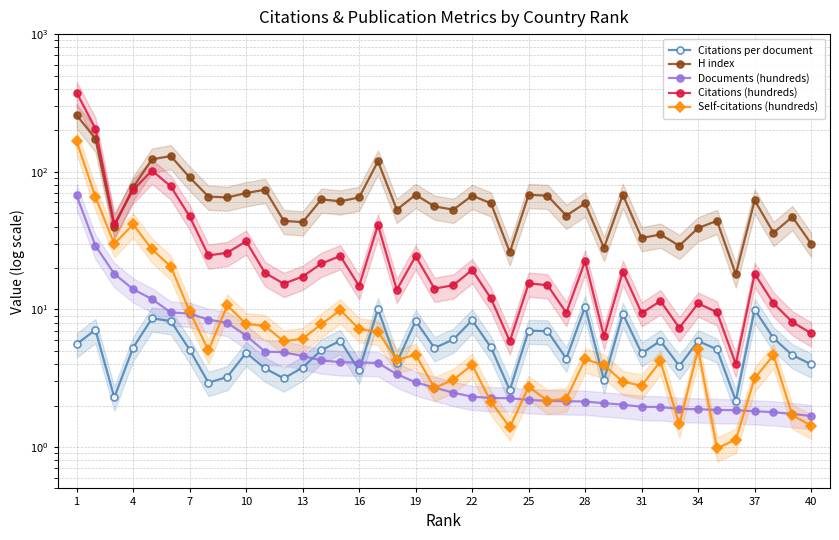

How many data points in Citations (hundreds) are above 17?

20